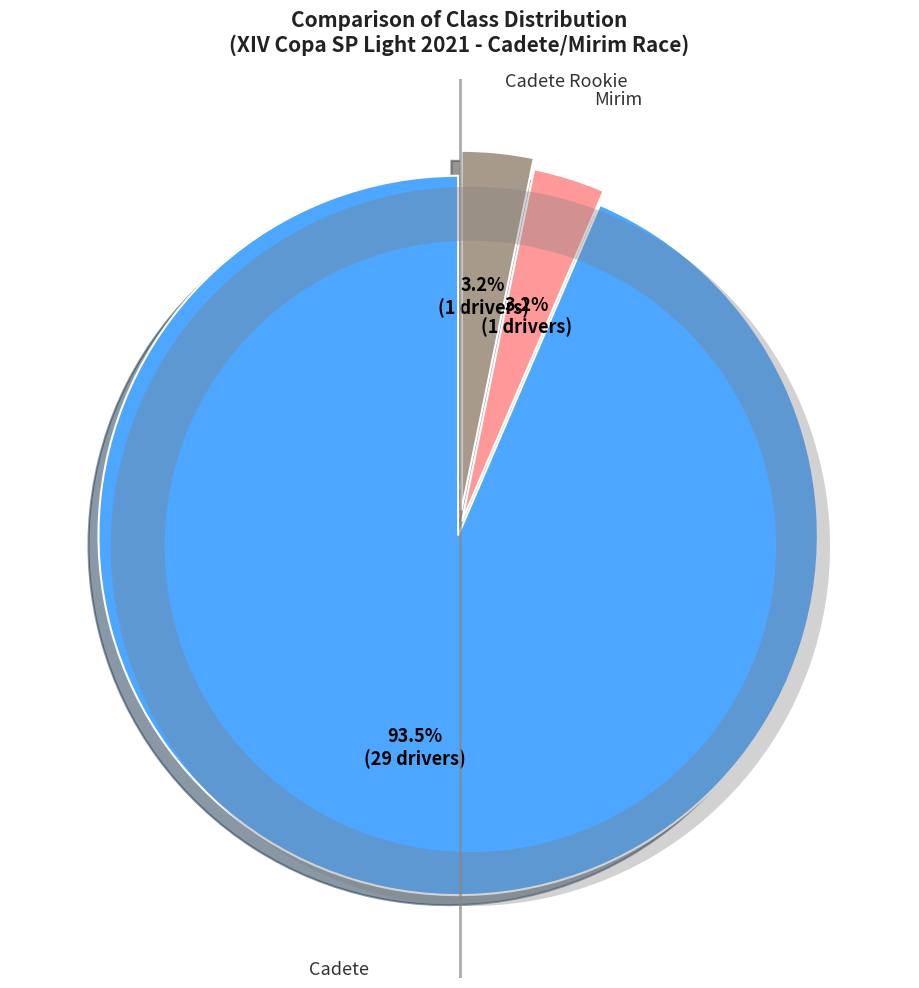

Is there any slice that represents more than half of the pie?

Yes